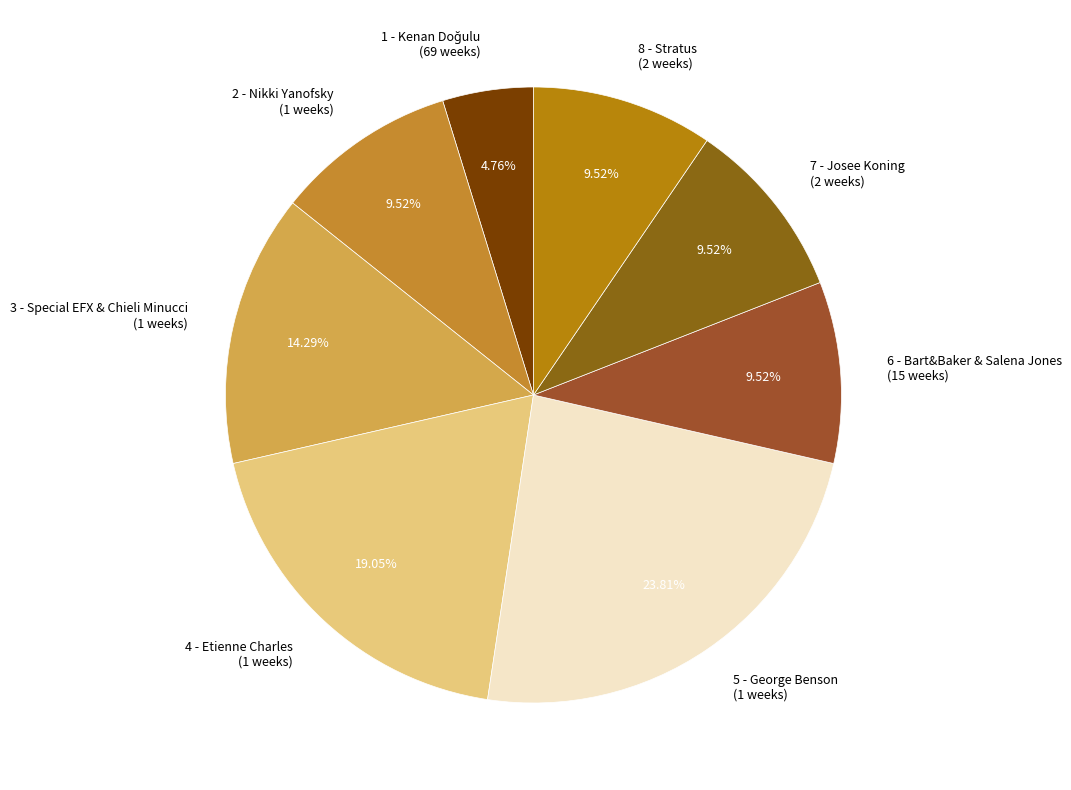

To the nearest percent, what is the difference between the 4 - Etienne Charles and 2 - Nikki Yanofsky slice percentages?

10%